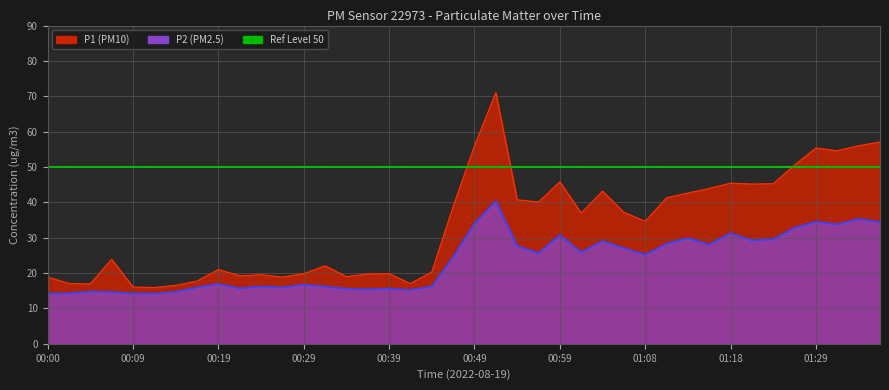

Does the chart display data point markers on the line(s)?

No